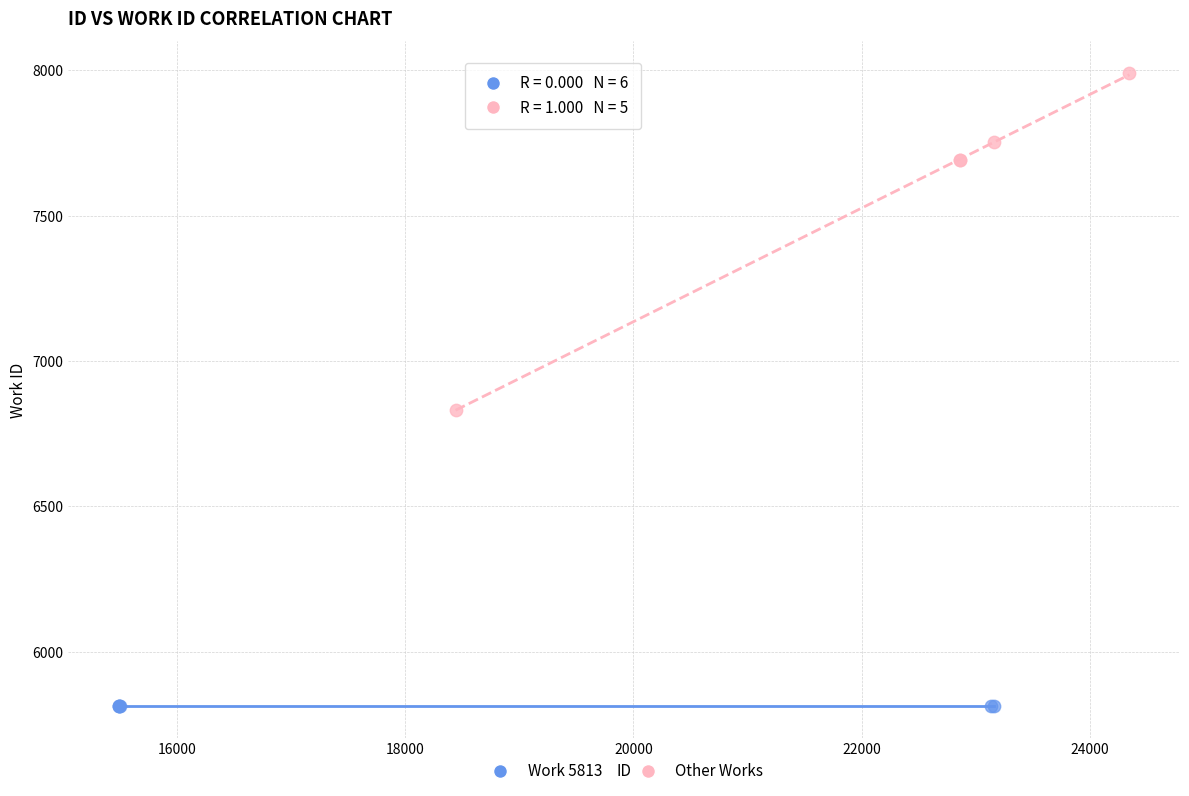

Which series reaches the minimum Y coordinate?

Work 5813